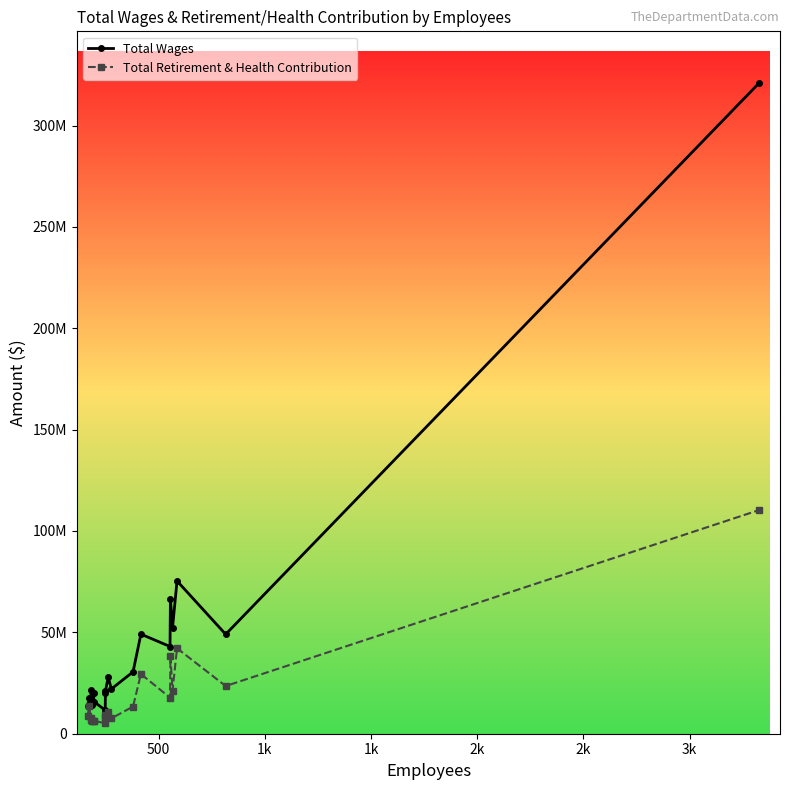

How many data points in Total Retirement & Health Contribution are above 10878439?

9